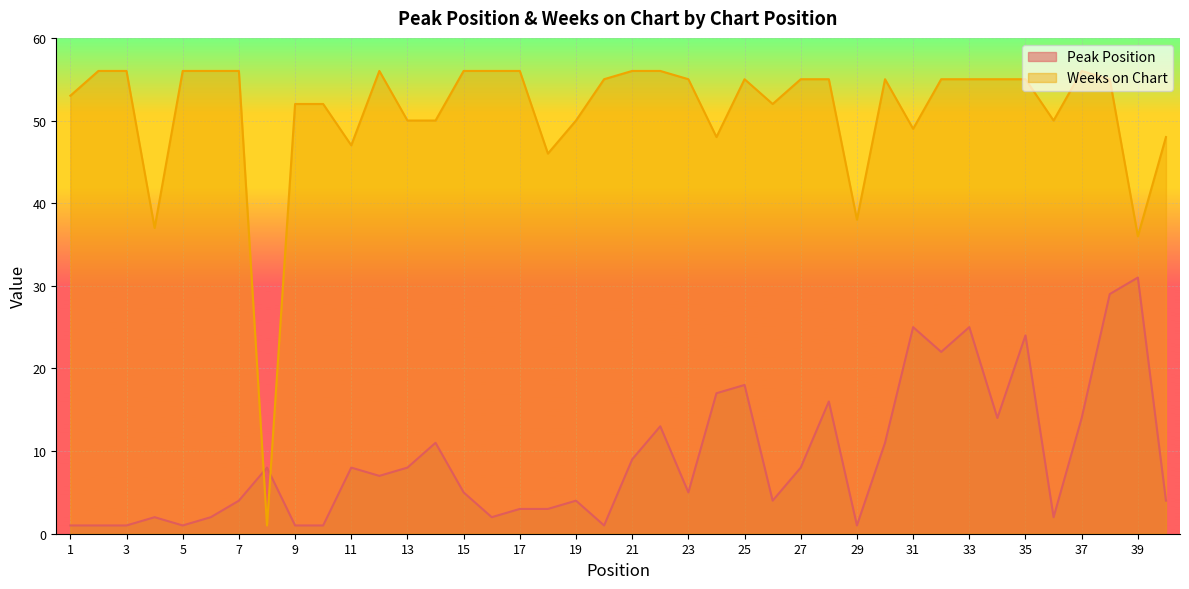

Reading left to right, list all the values displayed in this chart.

Peak Position: 1=1	2=1	3=1	4=2	5=1	6=2	7=4	8=8	9=1	10=1	11=8	12=7	13=8	14=11	15=5	16=2	17=3	18=3	19=4	20=1	21=9	22=13	23=5	24=17	25=18	26=4	27=8	28=16	29=1	30=11	31=25	32=22	33=25	34=14	35=24	36=2	37=14	38=29	39=31	40=4
Weeks on Chart: 1=53	2=56	3=56	4=37	5=56	6=56	7=56	8=1	9=52	10=52	11=47	12=56	13=50	14=50	15=56	16=56	17=56	18=46	19=50	20=55	21=56	22=56	23=55	24=48	25=55	26=52	27=55	28=55	29=38	30=55	31=49	32=55	33=55	34=55	35=55	36=50	37=56	38=55	39=36	40=48